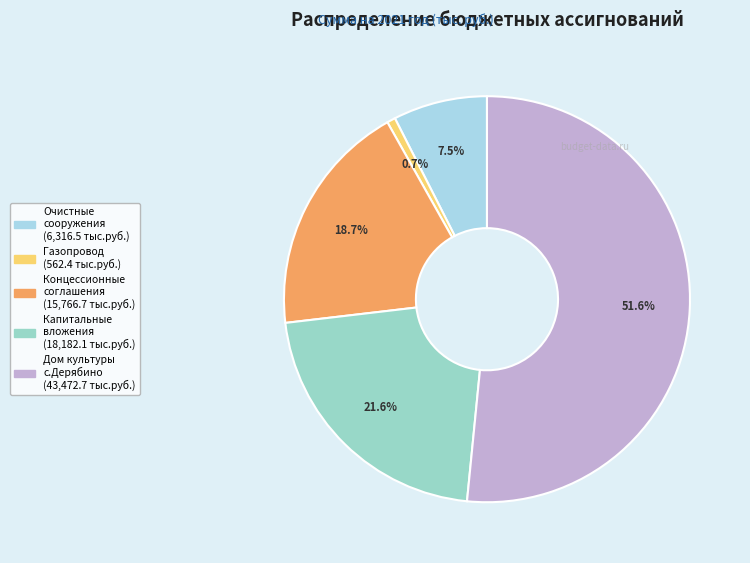

What is the largest slice in the pie chart?

Строительство дома культуры в с.Дерябино